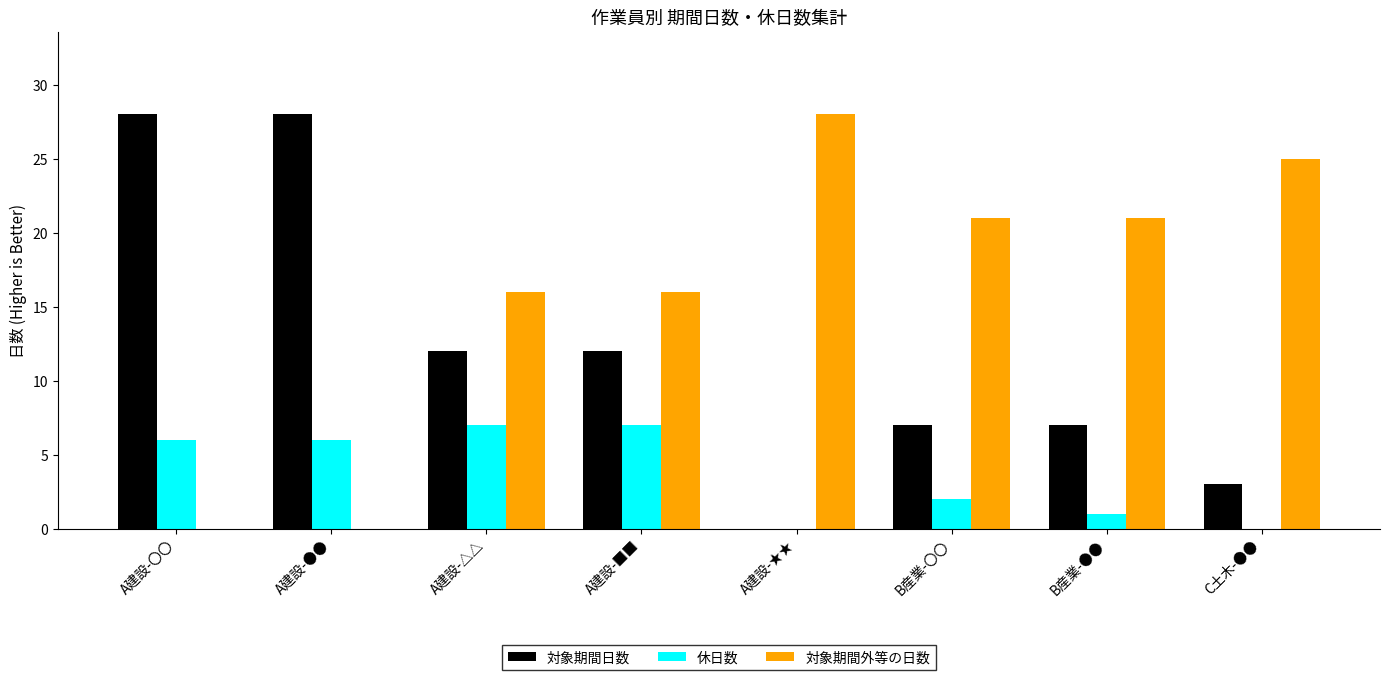

Reading left to right, what are all the values shown in this chart?

対象期間日数: 28	28	12	12	0	7	7	3
休日数: 6	6	7	7	0	2	1	0
対象期間外等の日数: 0	0	16	16	28	21	21	25